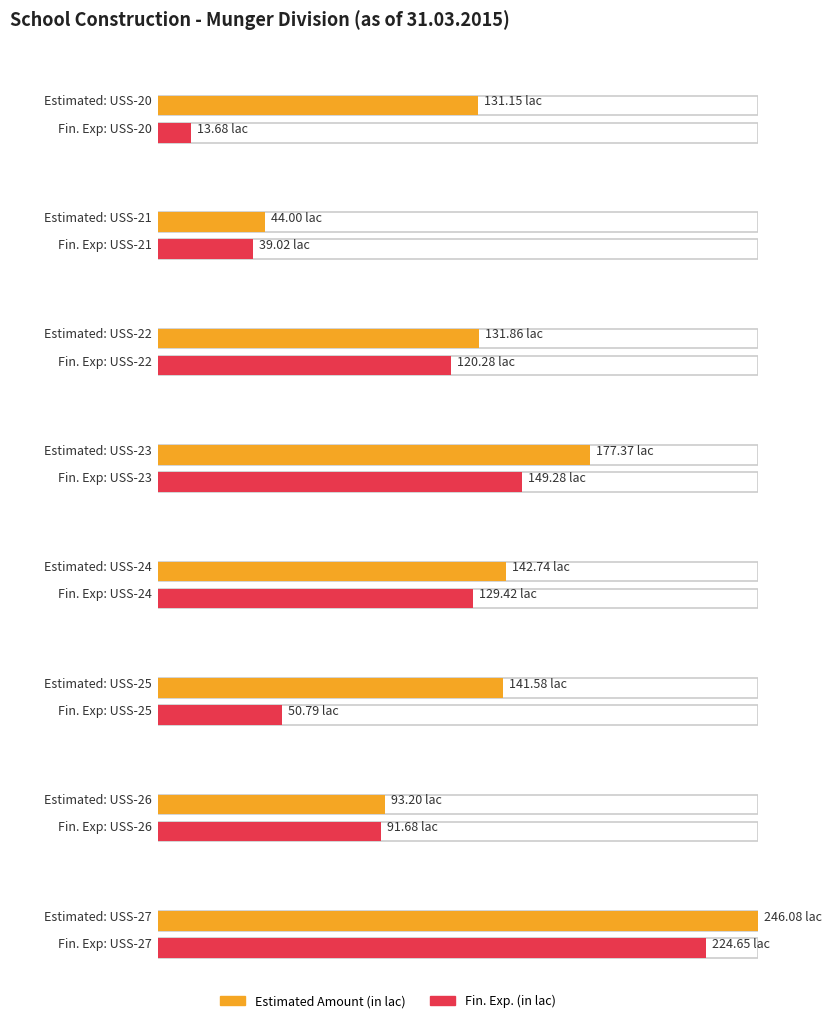

Does the chart contain any negative values?

No